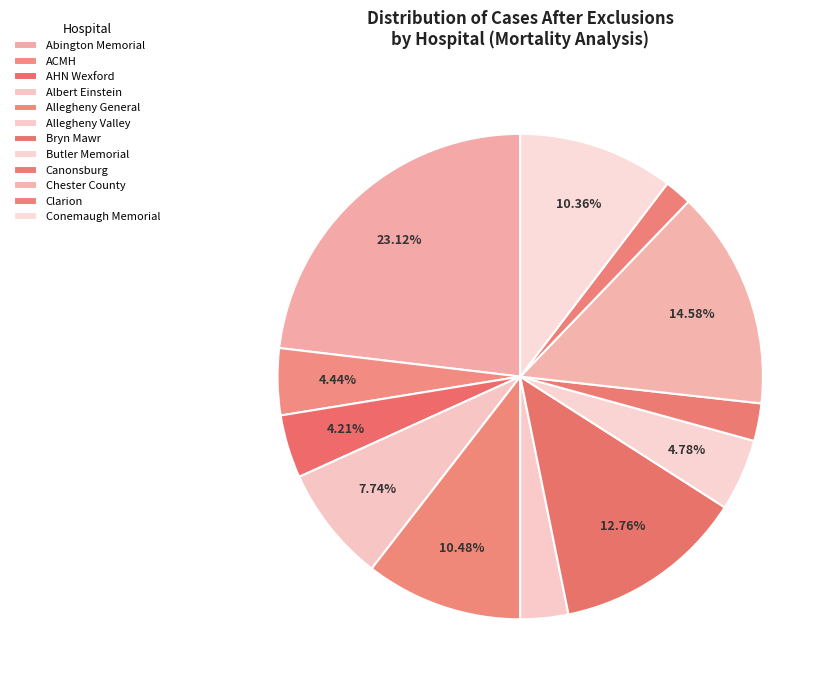

Is there a majority slice in this chart?

No